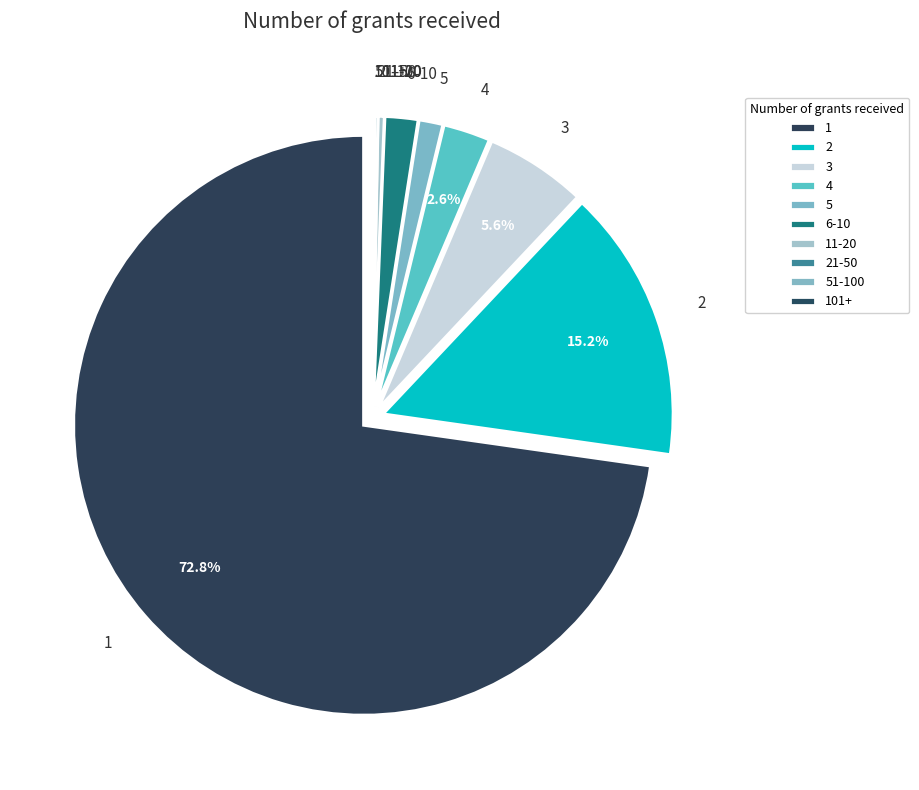

Is there a majority slice in this chart?

Yes